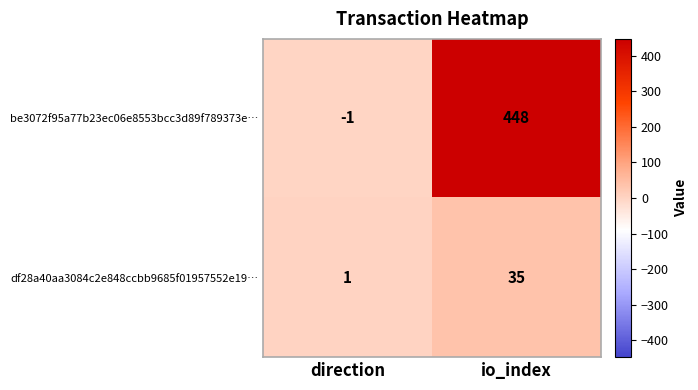

What is the difference between the maximum and minimum values in the df28a40aa3084c2e848ccbb9685f01957552e19… series?

34